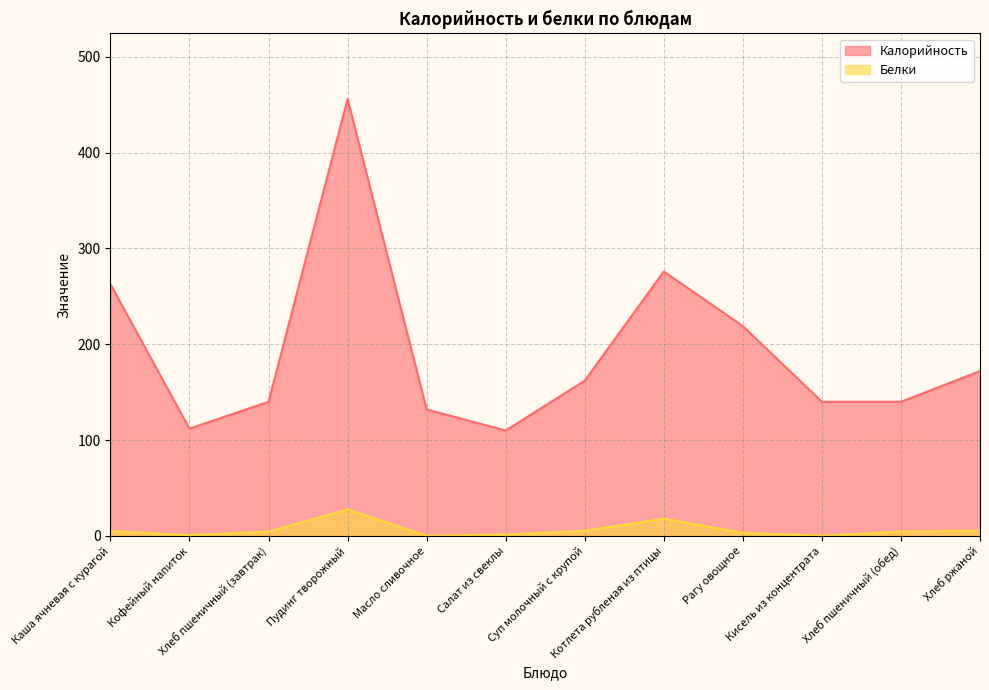

Rank the series at Хлеб пшеничный (завтрак) from lowest to highest value.

Белки, Калорийность